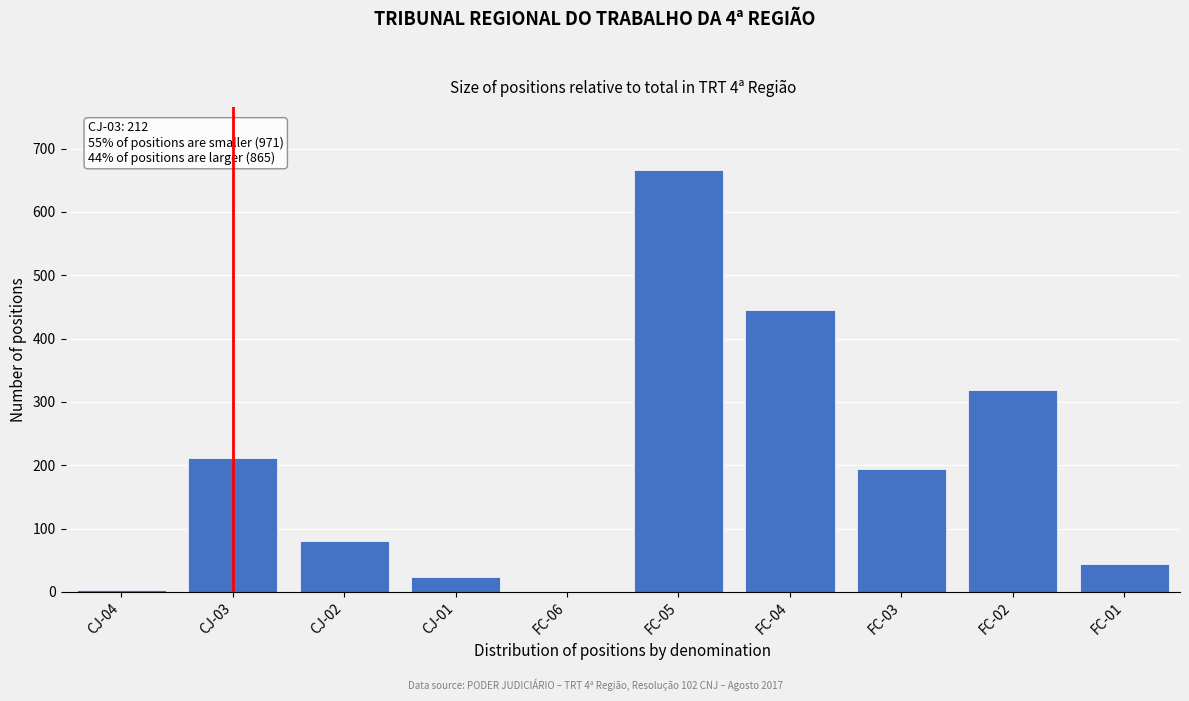

Approximately how many times larger is the value at CJ-02 compared to CJ-03?

0.4